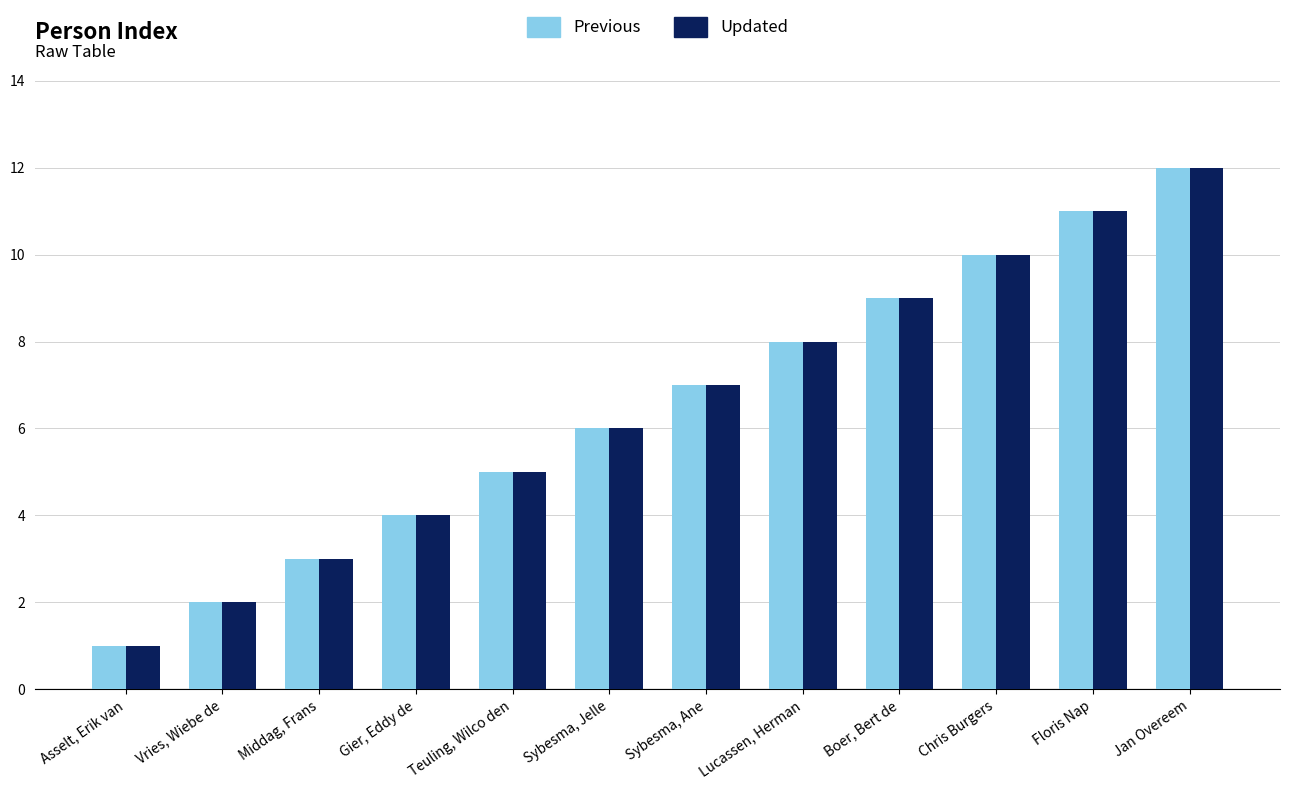

What is the value of the Previous bar at the 2nd from the left?

2